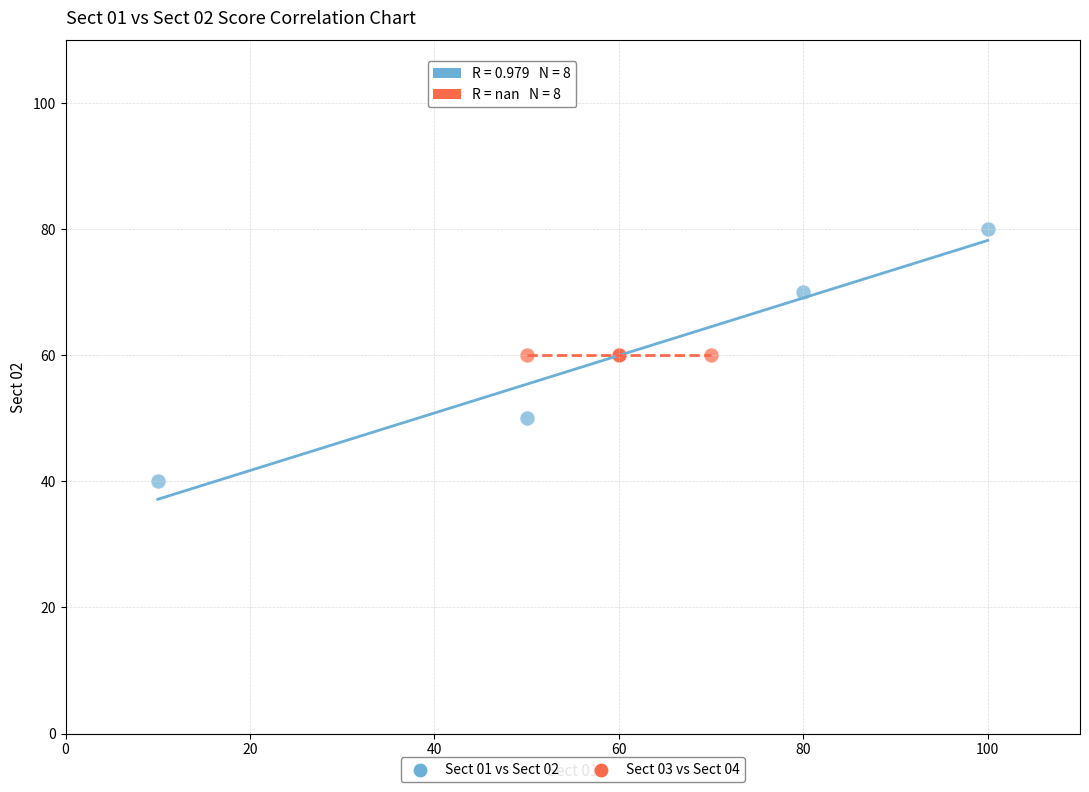

What are all the series names shown in the legend?

Sect 01 vs Sect 02, Sect 03 vs Sect 04